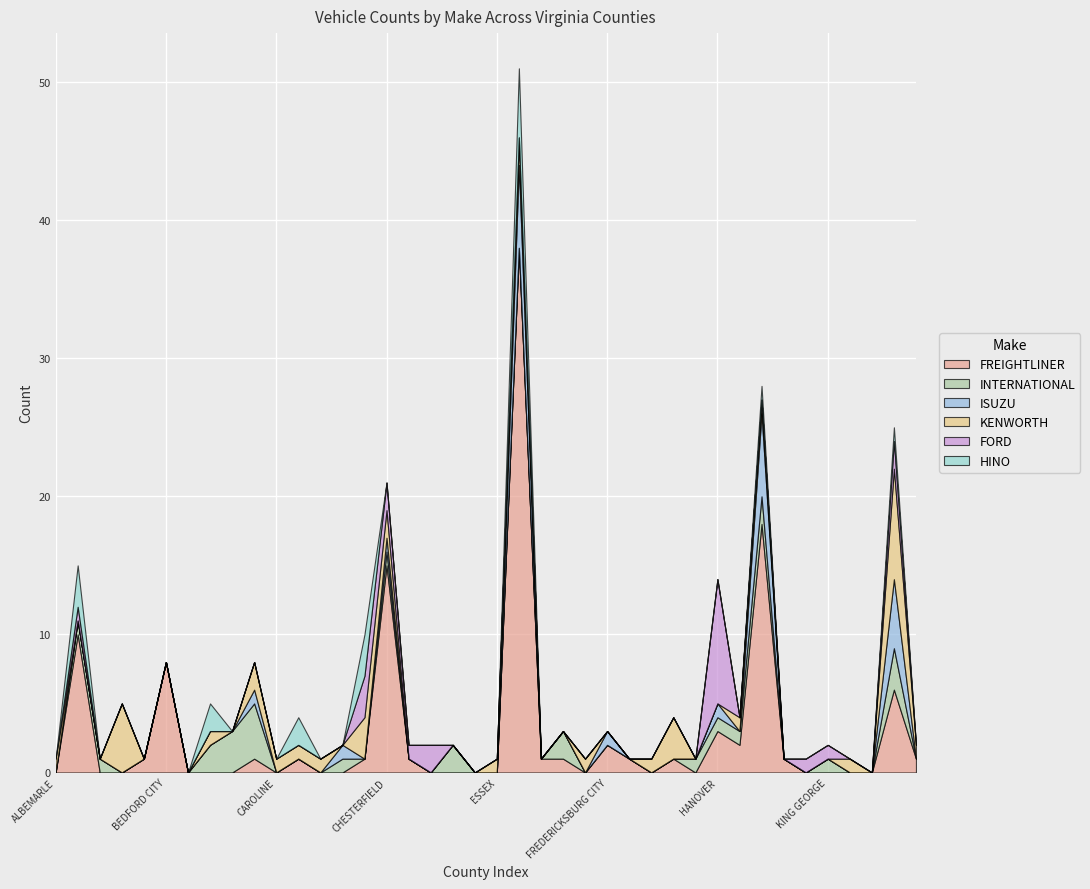

Reading left to right, list all the values displayed in this chart.

FREIGHTLINER: 0	10	0	0	1	8	0	0	0	1	0	1	0	0	1	15	1	0	0	0	0	38	1	1	0	2	1	0	1	0	3	2	18	1	0	0	0	0	6	1
INTERNATIONAL: 0	1	1	0	0	0	0	2	3	4	0	0	0	1	0	1	0	0	2	0	0	0	0	2	0	0	0	0	0	1	1	1	2	0	0	1	0	0	3	0
ISUZU: 0	0	0	0	0	0	0	0	0	1	0	0	0	1	0	1	0	0	0	0	0	6	0	0	0	1	0	0	0	0	1	0	6	0	0	0	0	0	5	0
KENWORTH: 1	0	0	5	0	0	0	1	0	2	1	1	1	0	3	2	0	0	0	0	1	2	0	0	1	0	0	1	3	0	0	1	1	0	0	0	1	0	8	1
FORD: 0	1	0	0	0	0	0	0	0	0	0	0	0	0	3	2	1	2	0	0	0	0	0	0	0	0	0	0	0	0	9	0	0	0	1	1	0	0	2	0
HINO: 0	3	0	0	0	0	0	2	0	0	0	2	0	0	3	0	0	0	0	0	0	5	0	0	0	0	0	0	0	0	0	0	1	0	0	0	0	0	1	0